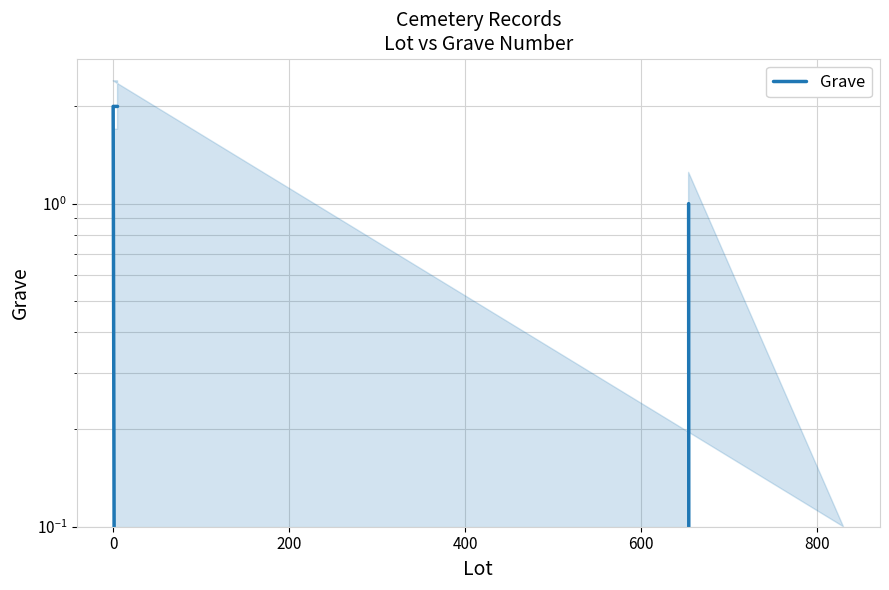

Is this an area chart (filled region under the line)?

No